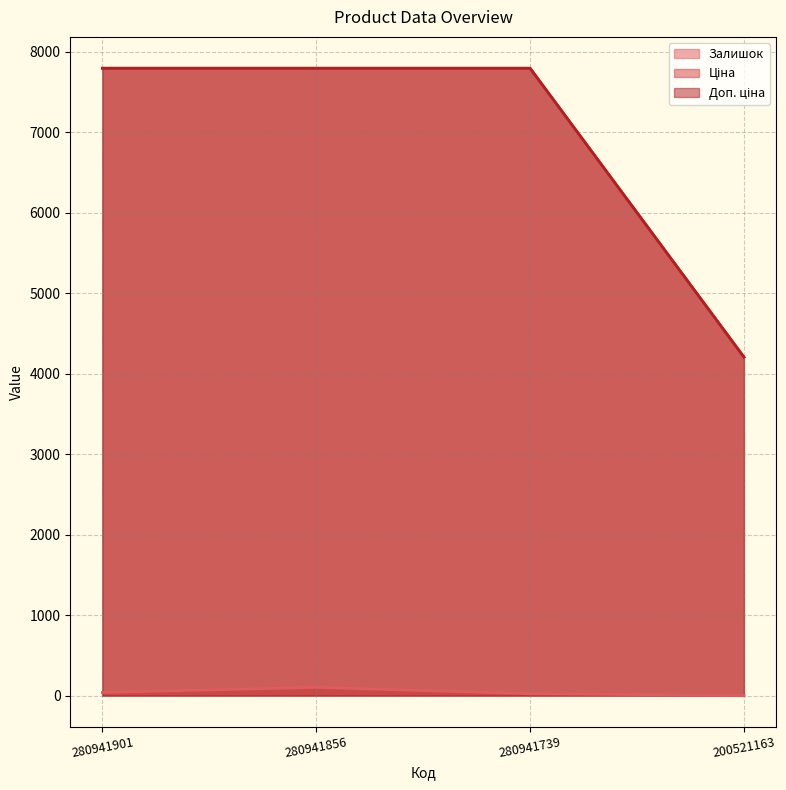

What is the minimum value shown in the chart?

2.0